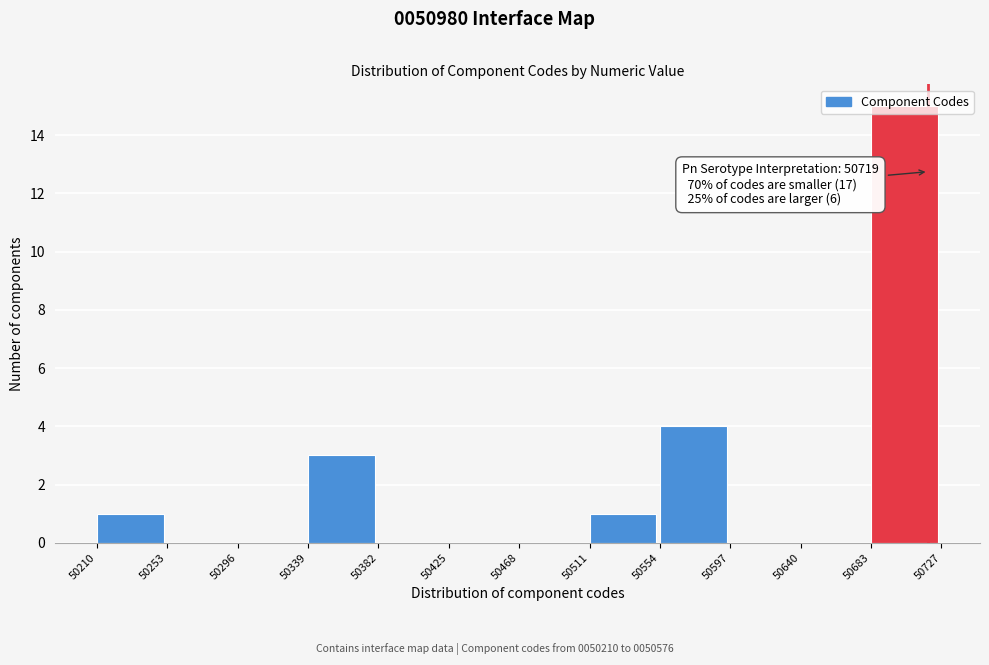

Over which range of the x-axis is the bar tallest?

50683 to 50727